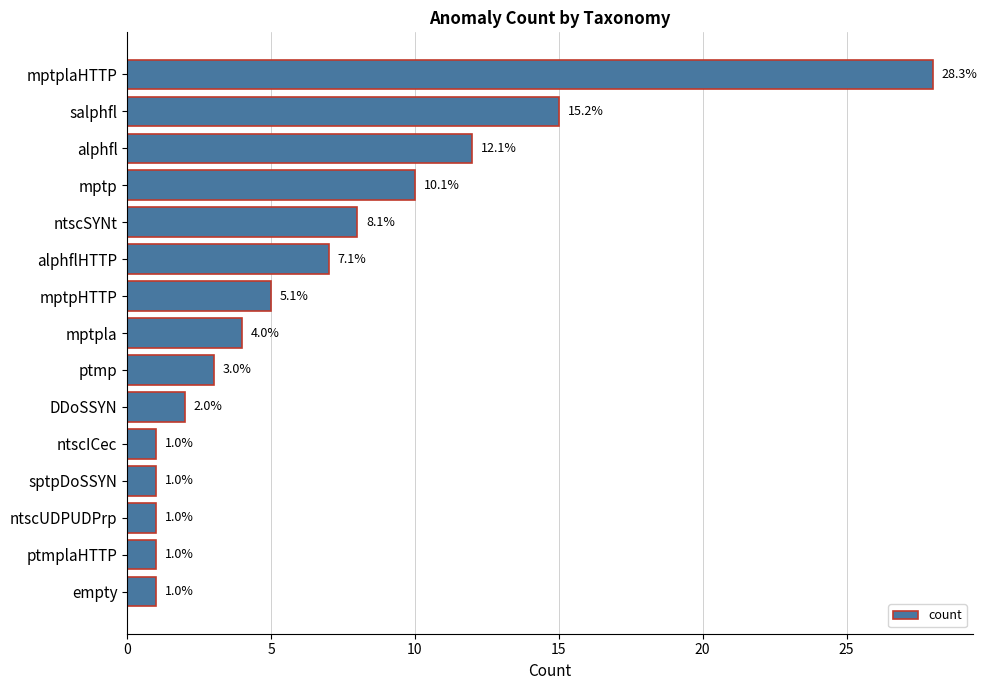

What is the difference between the maximum and minimum values?

27